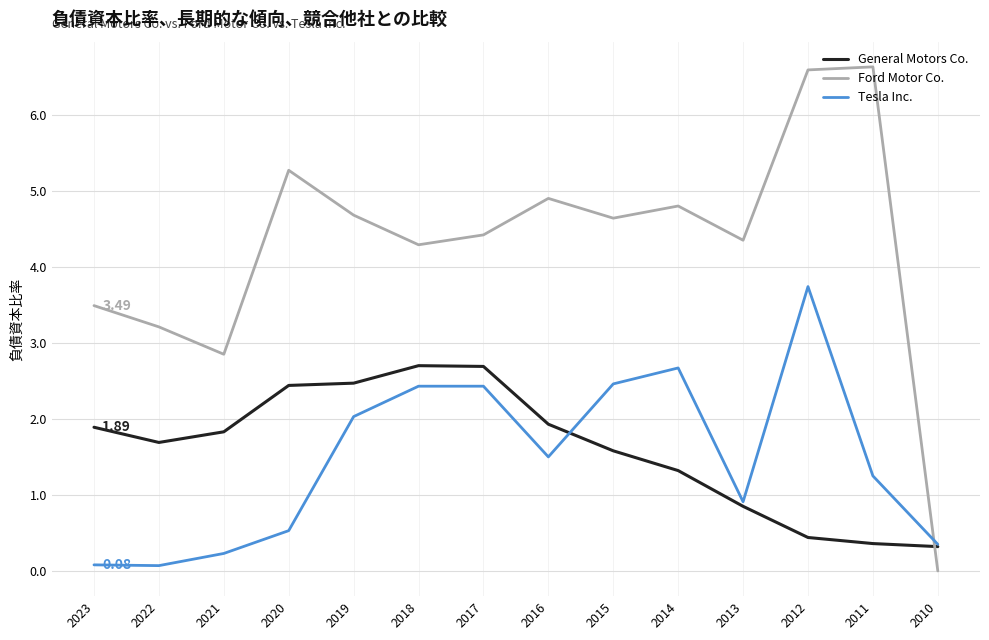

At which label does Ford Motor Co. reach its minimum?

2010